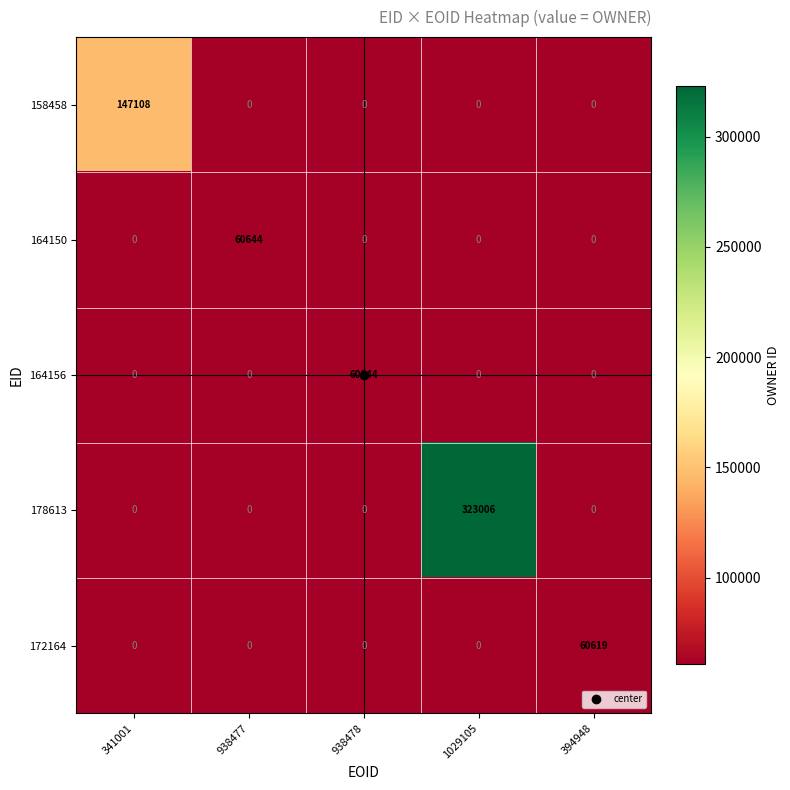

At how many categories does at least one series exceed 19870?

5